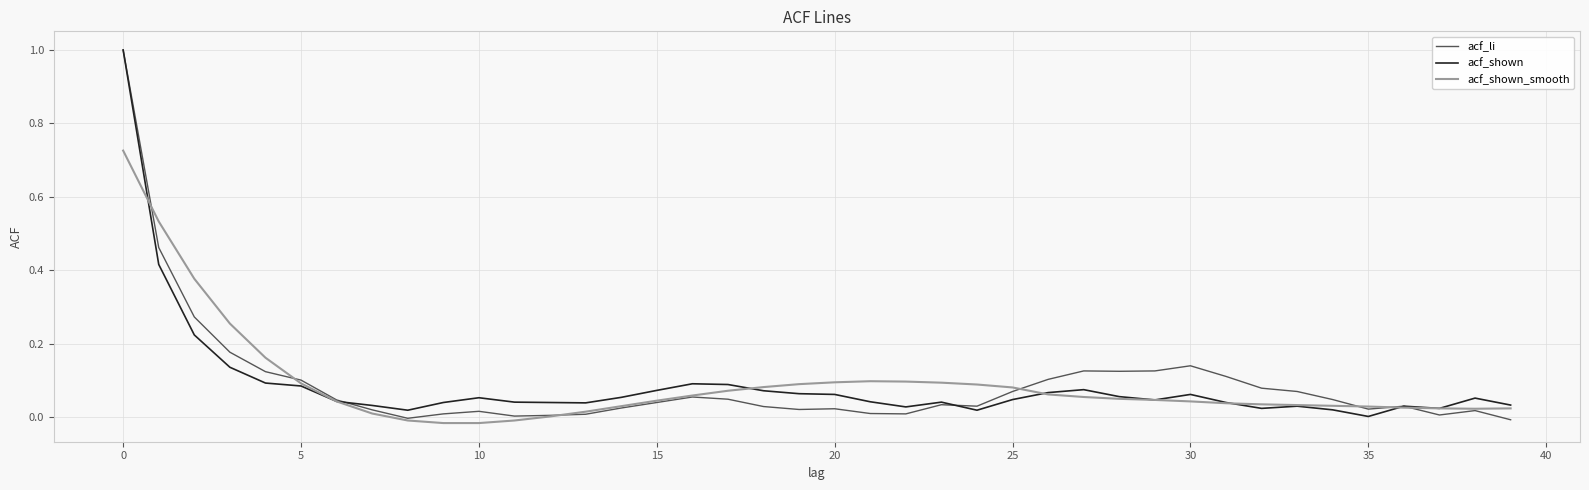

What is the maximum value for acf_shown?

1.0